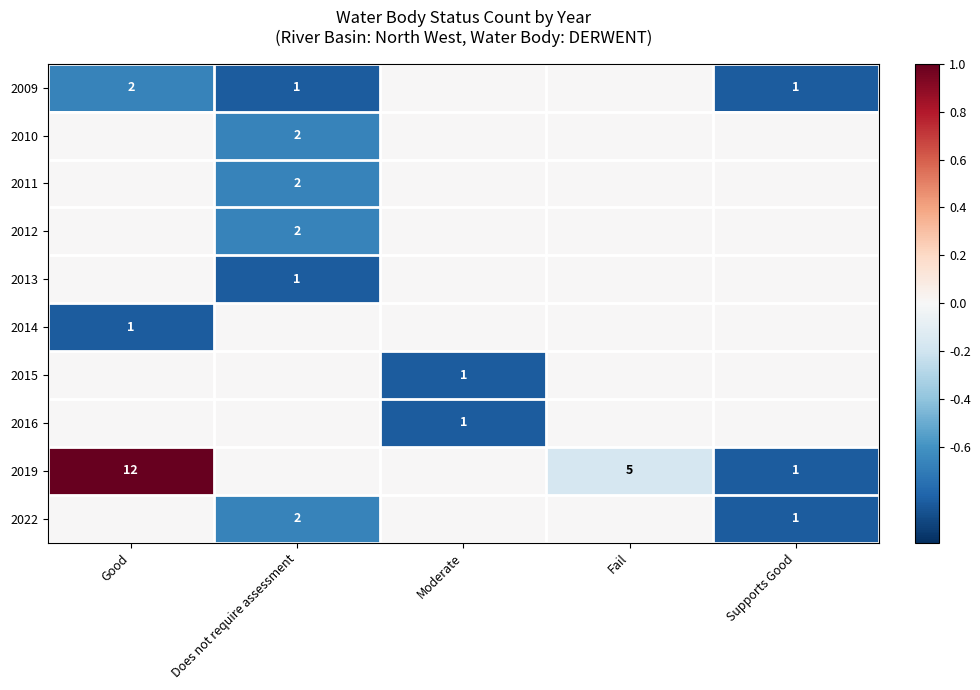

What is the sum of the 2009 values at Supports Good and Good?

3